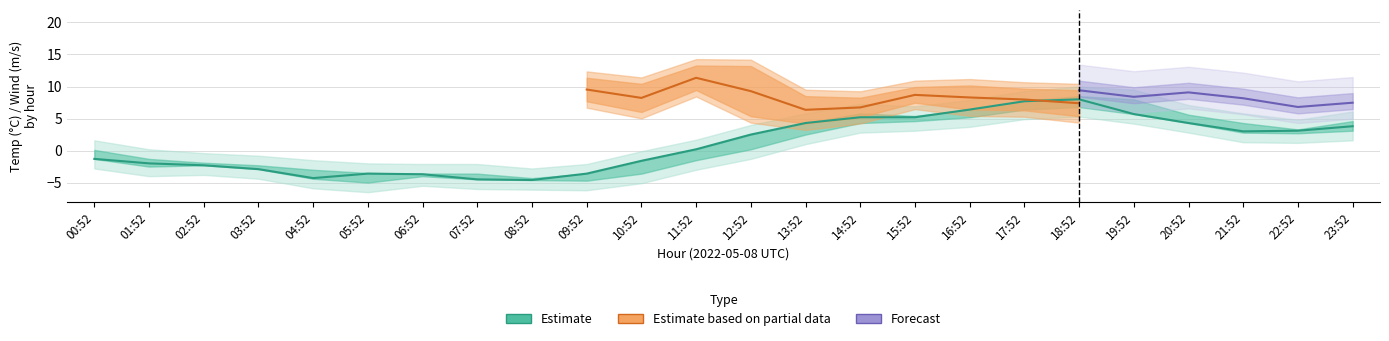

What is the maximum value shown in the chart?

13.3